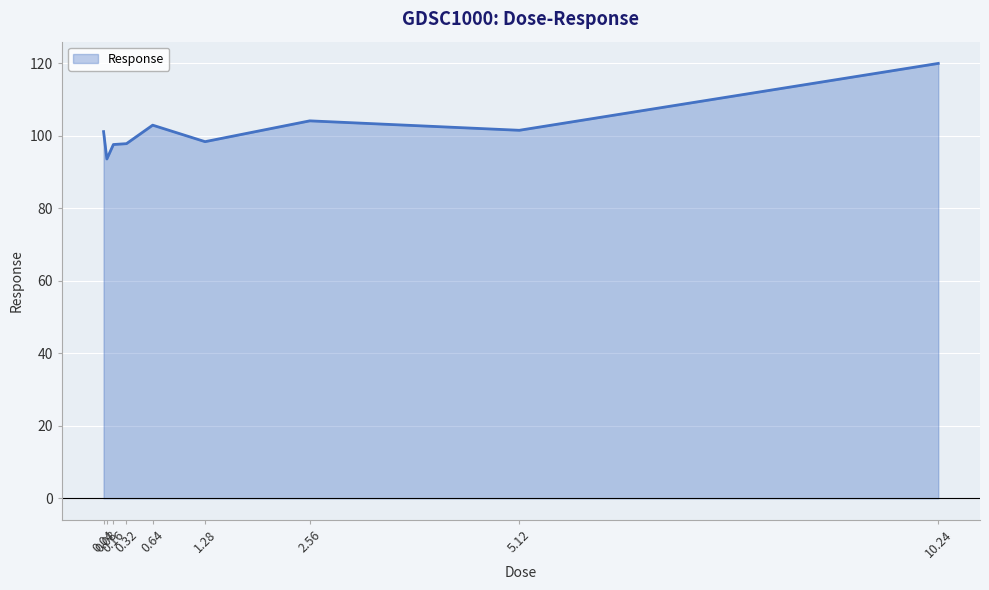

Does the chart have visible grid lines?

Yes